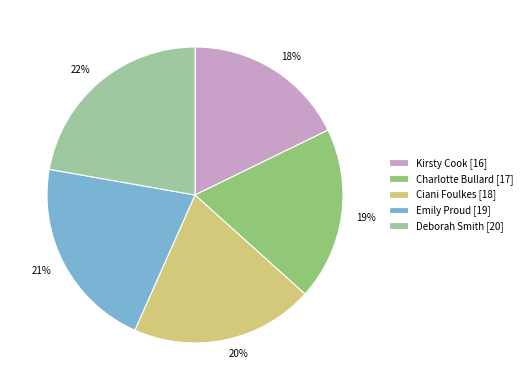

Rank the categories by value from highest to lowest.

Deborah Smith [20], Emily Proud [19], Ciani Foulkes [18], Charlotte Bullard [17], Kirsty Cook [16]